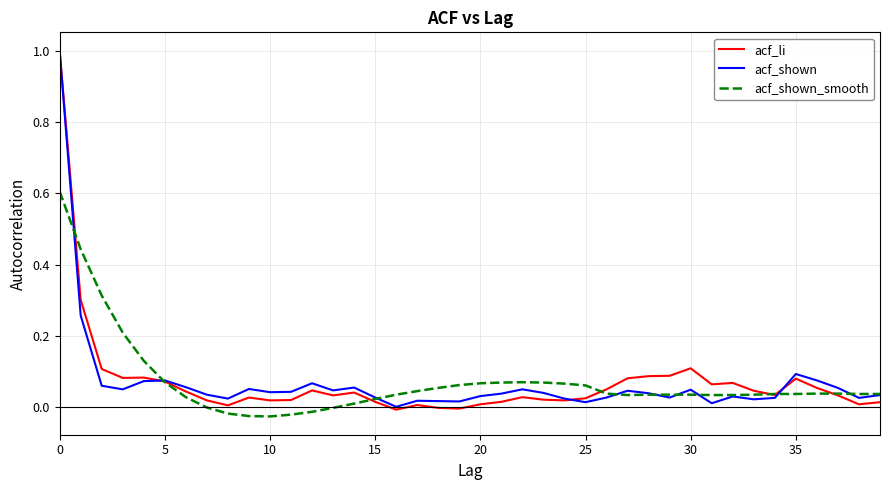

Which series has the largest range (max minus min)?

acf_li